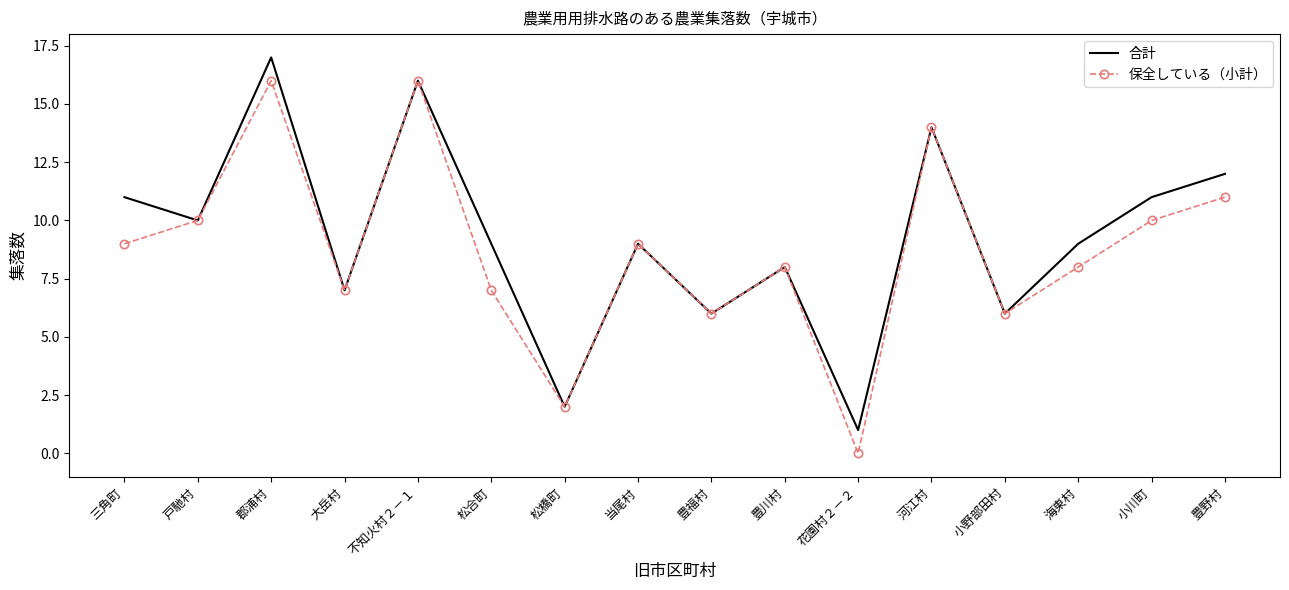

Reading left to right, transcribe all the data shown in this chart.

合計: 三角町=11	戸馳村=10	郡浦村=17	大岳村=7	不知火村２－１=16	松合町=9	松橋町=2	当尾村=9	豊福村=6	豊川村=8	花園村２－２=1	河江村=14	小野部田村=6	海東村=9	小川町=11	豊野村=12
保全している（小計）: 三角町=9	戸馳村=10	郡浦村=16	大岳村=7	不知火村２－１=16	松合町=7	松橋町=2	当尾村=9	豊福村=6	豊川村=8	花園村２－２=0	河江村=14	小野部田村=6	海東村=8	小川町=10	豊野村=11